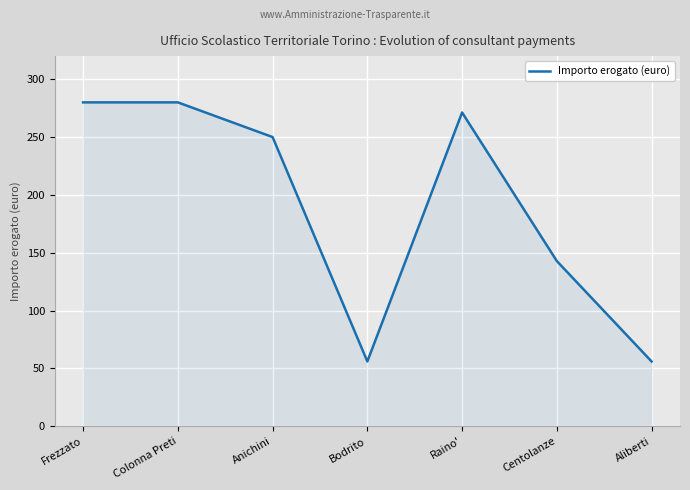

What is the sum of all values?

1336.1